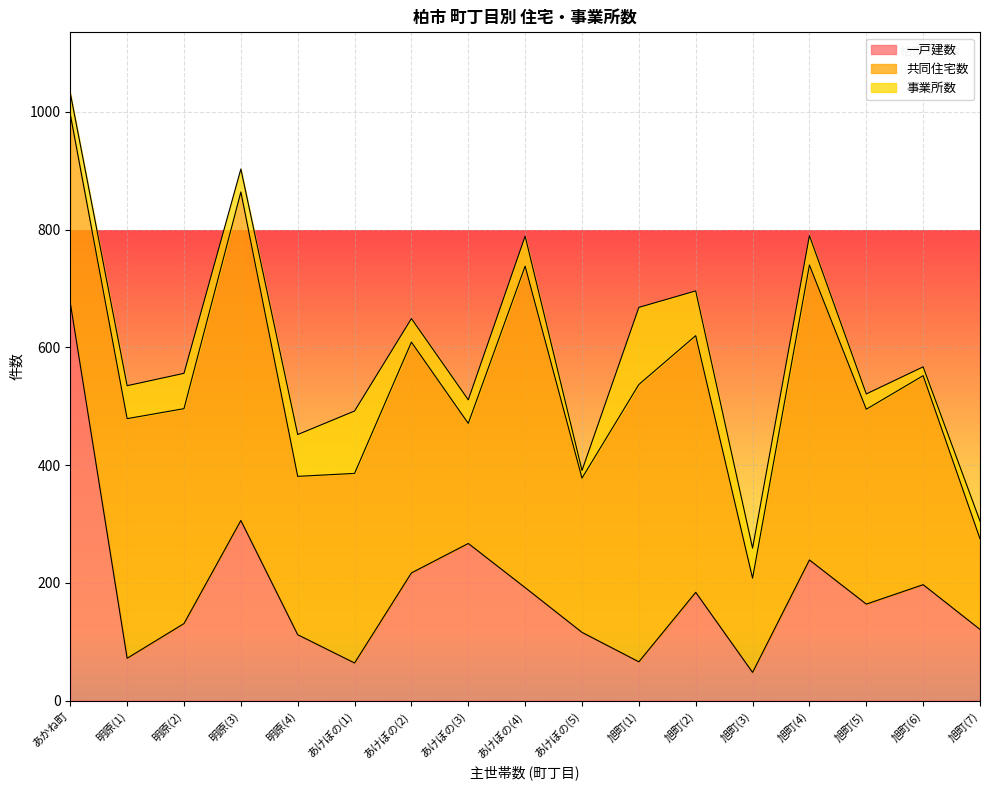

Reading left to right, list all the values displayed in this chart.

一戸建数: 676	72	131	306	112	64	217	267	192	116	66	184	48	239	164	197	121
共同住宅数: 320	407	365	558	269	322	392	204	546	262	471	436	160	501	331	355	154
事業所数: 36	56	60	39	71	106	40	40	51	13	131	76	51	50	26	15	30